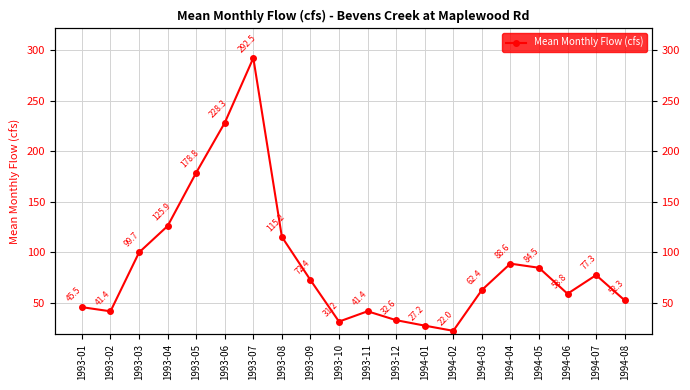

True or false: there are more than 2 points higher than both neighbors.

True